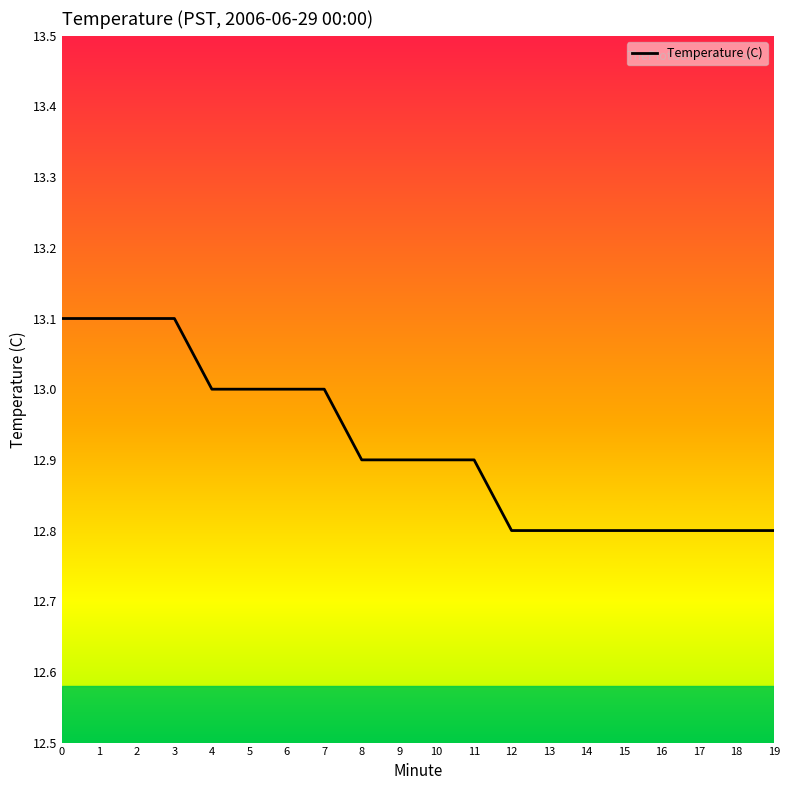

Count the values in the range 12 to 13.

16